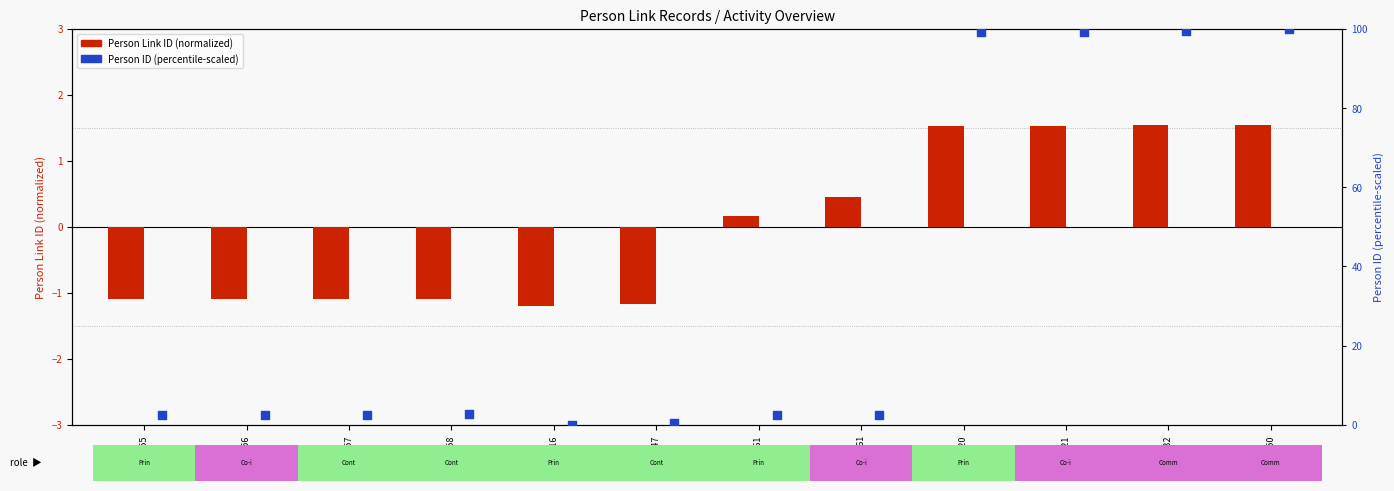

Which series has the largest Y range (max minus min)?

Person ID